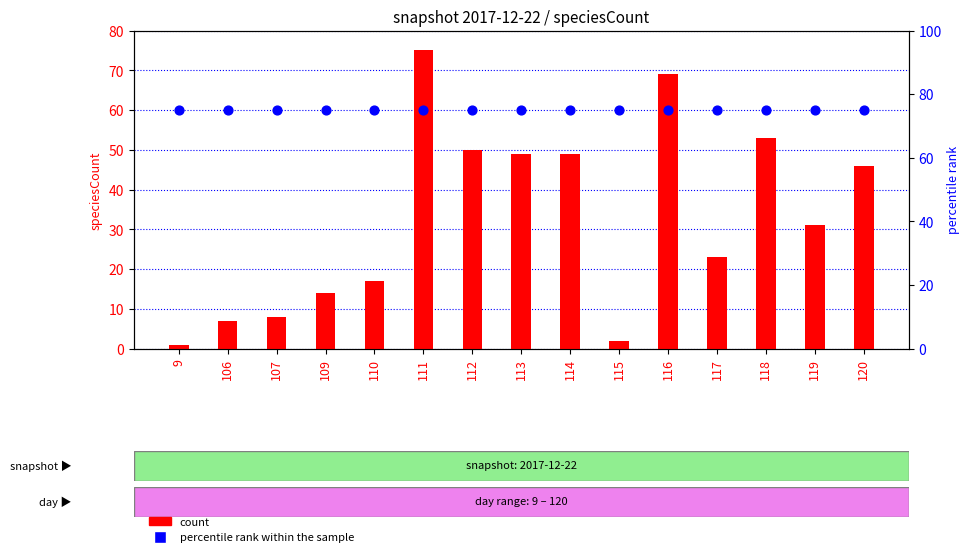

At which category is the sum across all series the highest?

111